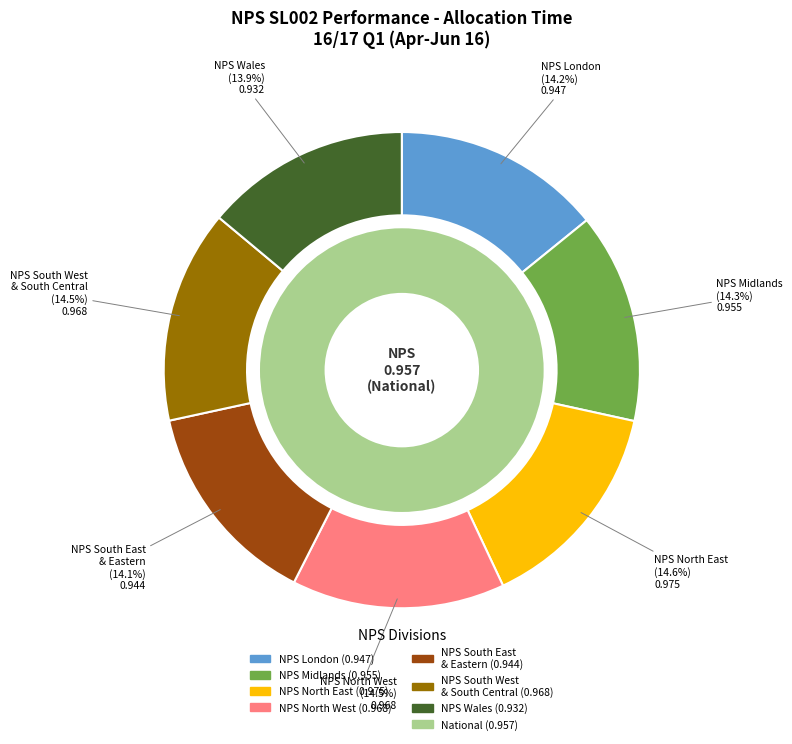

What is the total percentage of NPS London Division and NPS South East & Eastern Division?

28.3%